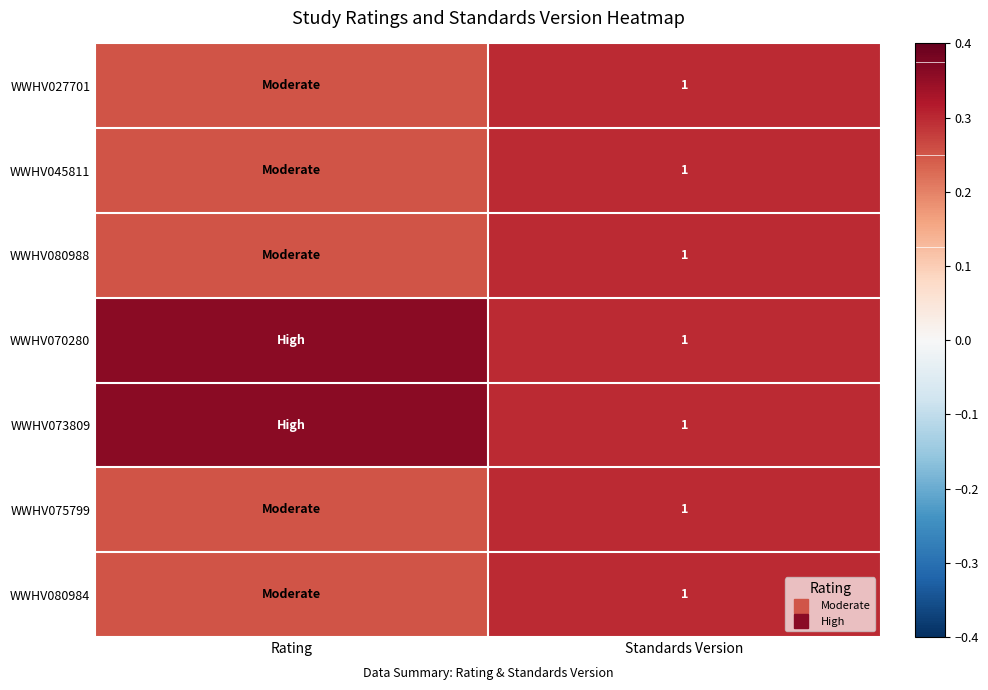

At which label does WWHV075799 reach its minimum?

Rating